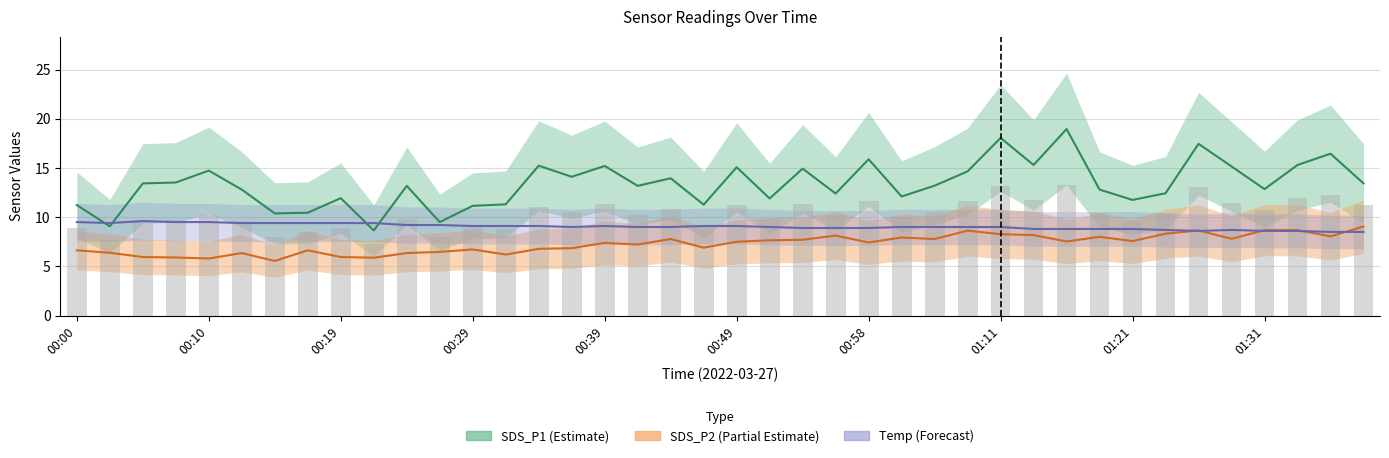

What is the greatest value displayed?

18.9